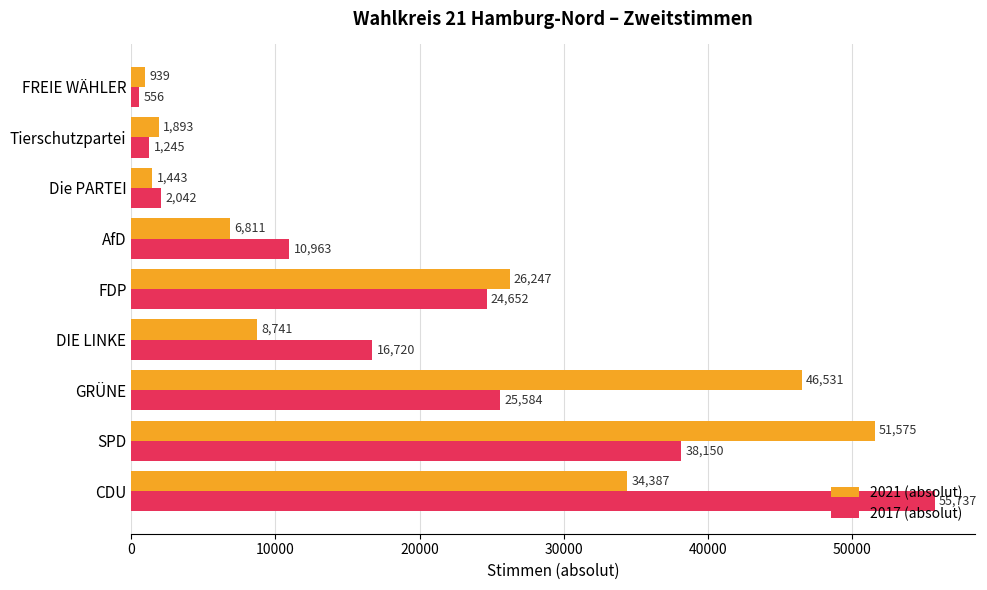

List the labels in order of 2017 (absolut) value, smallest first.

FREIE WÄHLER, Tierschutzpartei, Die PARTEI, AfD, DIE LINKE, FDP, GRÜNE, SPD, CDU